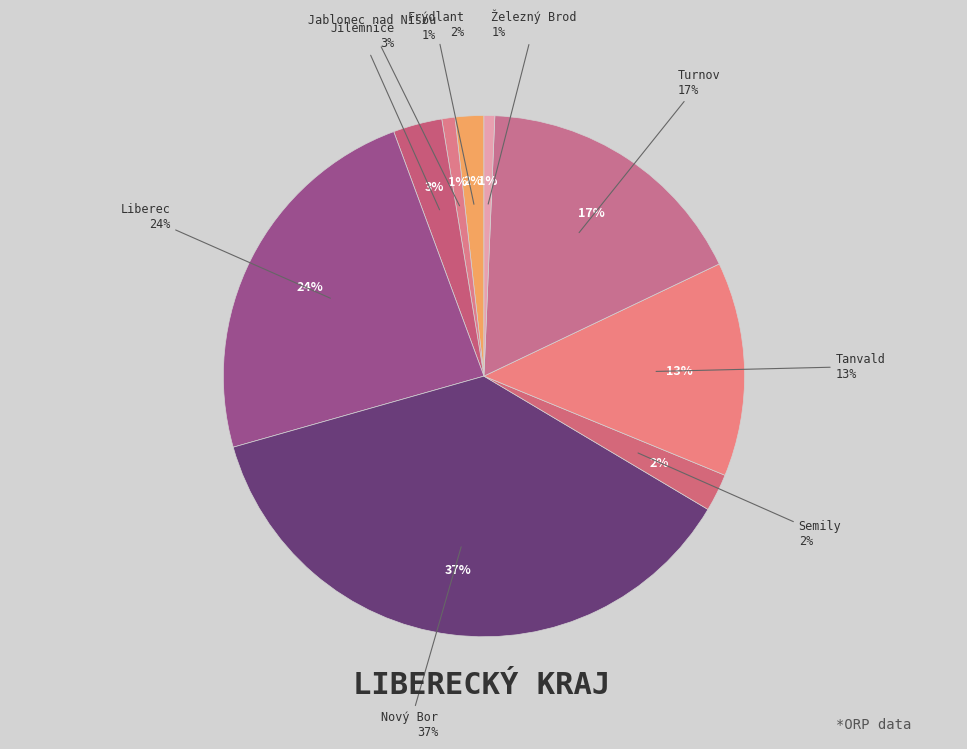

Which has a higher value, Jilemnice or Tanvald?

Tanvald